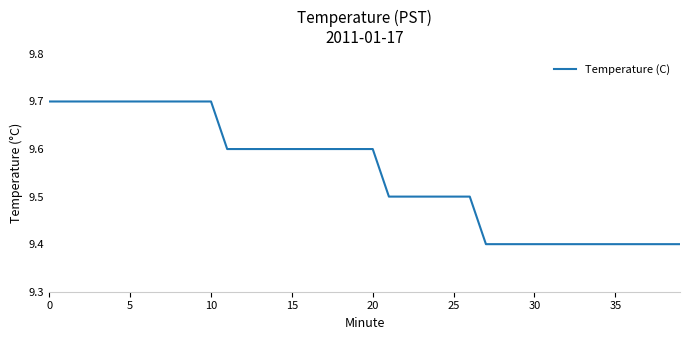

What is the minimum value shown in the chart?

9.4